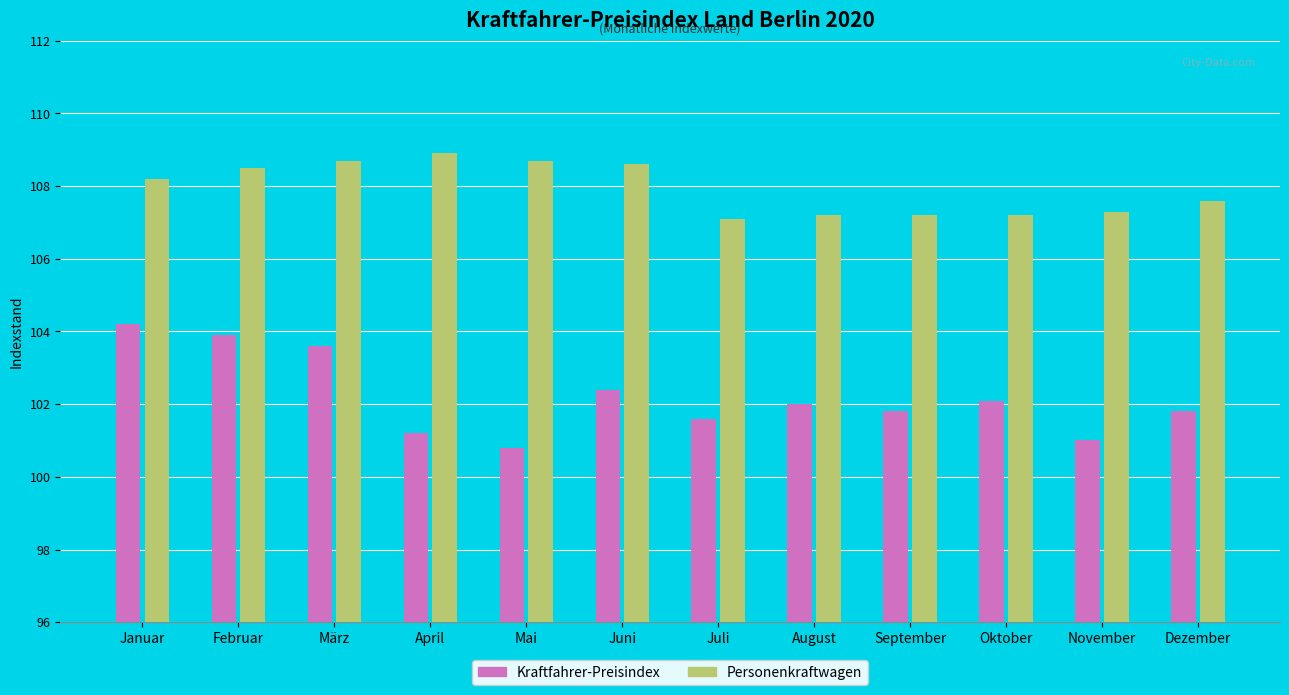

What is the label of the 5th bar from the left?

Mai